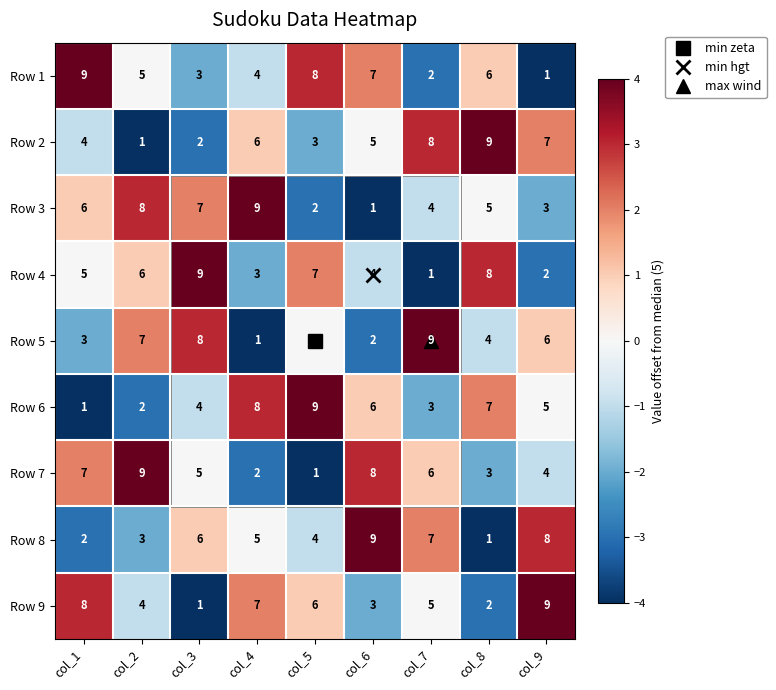

Rank the series at col_4 from highest to lowest value.

Row 3, Row 6, Row 9, Row 2, Row 8, Row 1, Row 4, Row 7, Row 5